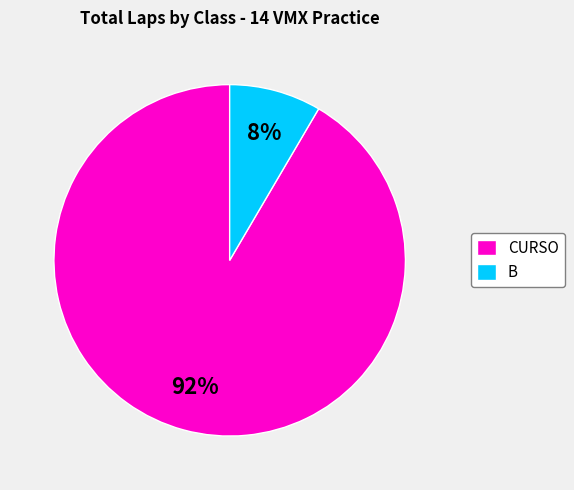

To the nearest percent, what percentage of the pie is B?

8%